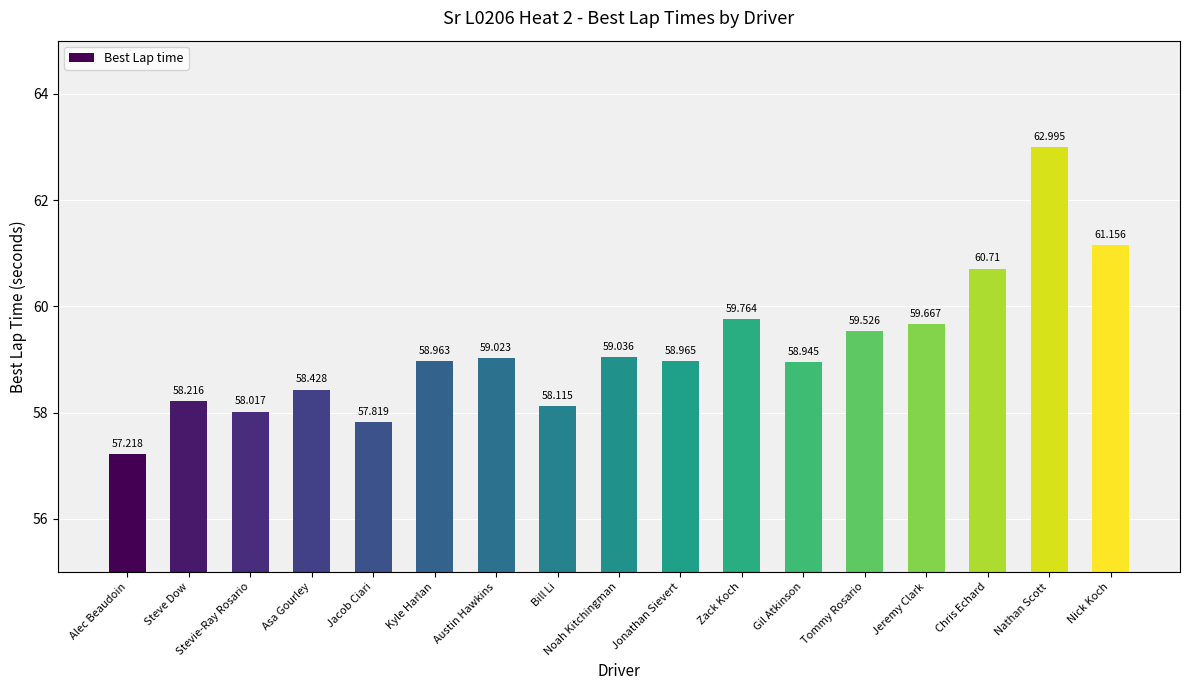

What is the label of the 9th bar from the right?

Noah Kitchingman